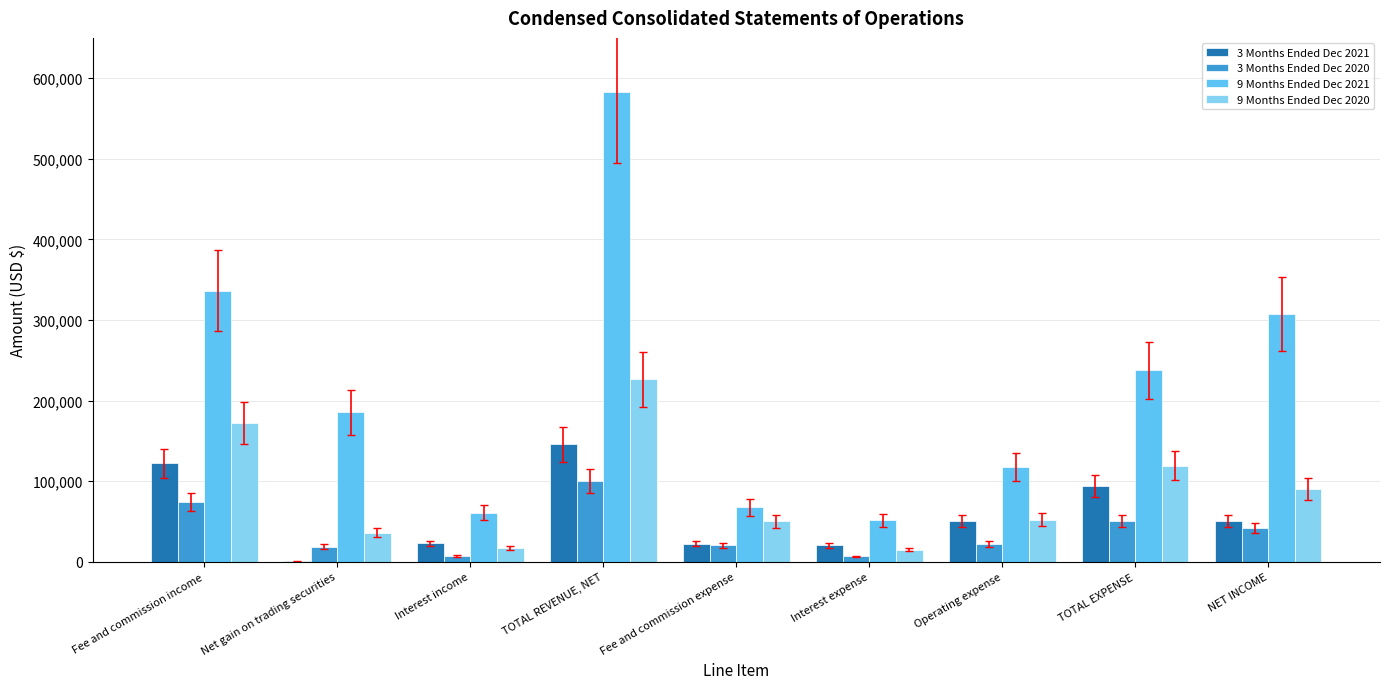

Which label corresponds to the largest value in the chart?

TOTAL REVENUE, NET